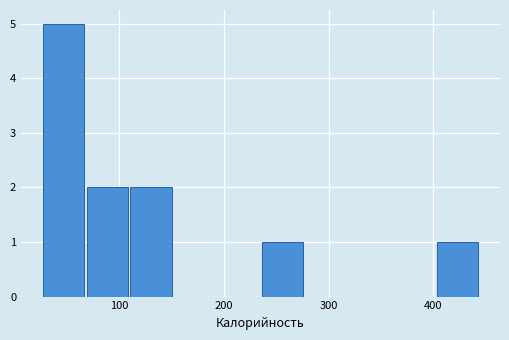

Over which range of the x-axis is the bar tallest?

30 to 70